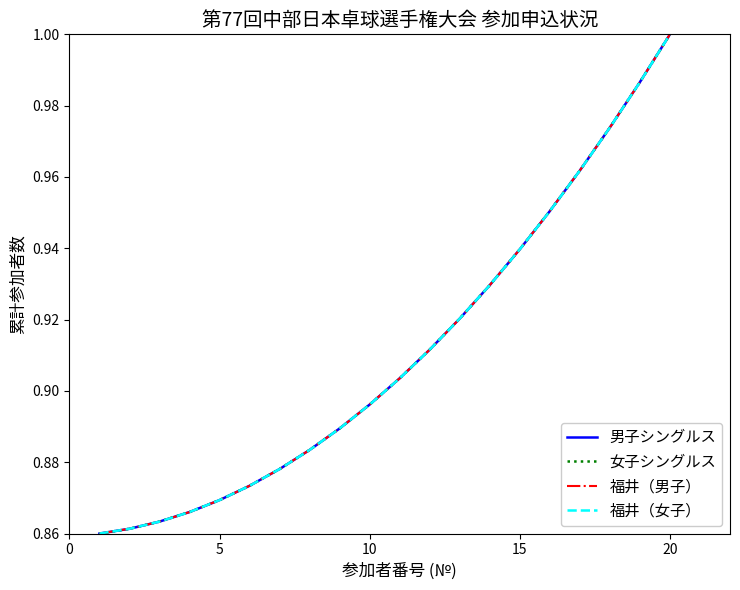

Reading left to right, extract all data points from this chart.

男子シングルス: 0.9	0.9	0.9	0.9	0.9	0.9	0.9	0.9	0.9	0.9	0.9	0.9	0.9	0.9	0.9	1.0	1.0	1.0	1.0	1.0
女子シングルス: 0.9	0.9	0.9	0.9	0.9	0.9	0.9	0.9	0.9	0.9	0.9	0.9	0.9	0.9	0.9	1.0	1.0	1.0	1.0	1.0
福井（男子）: 0.9	0.9	0.9	0.9	0.9	0.9	0.9	0.9	0.9	0.9	0.9	0.9	0.9	0.9	0.9	1.0	1.0	1.0	1.0	1.0
福井（女子）: 0.9	0.9	0.9	0.9	0.9	0.9	0.9	0.9	0.9	0.9	0.9	0.9	0.9	0.9	0.9	1.0	1.0	1.0	1.0	1.0